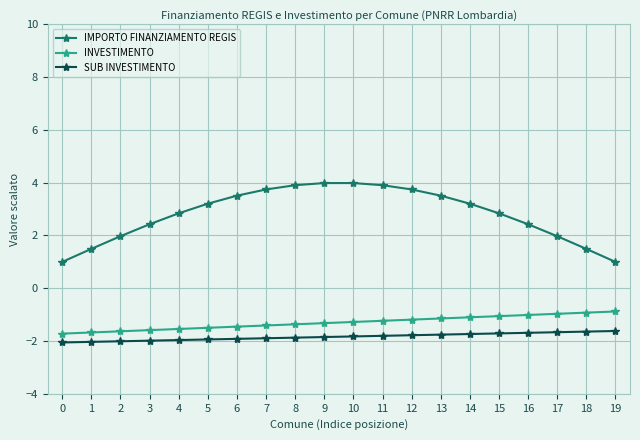

True or false: SUB INVESTIMENTO and IMPORTO FINANZIAMENTO REGIS intersect in this chart.

False